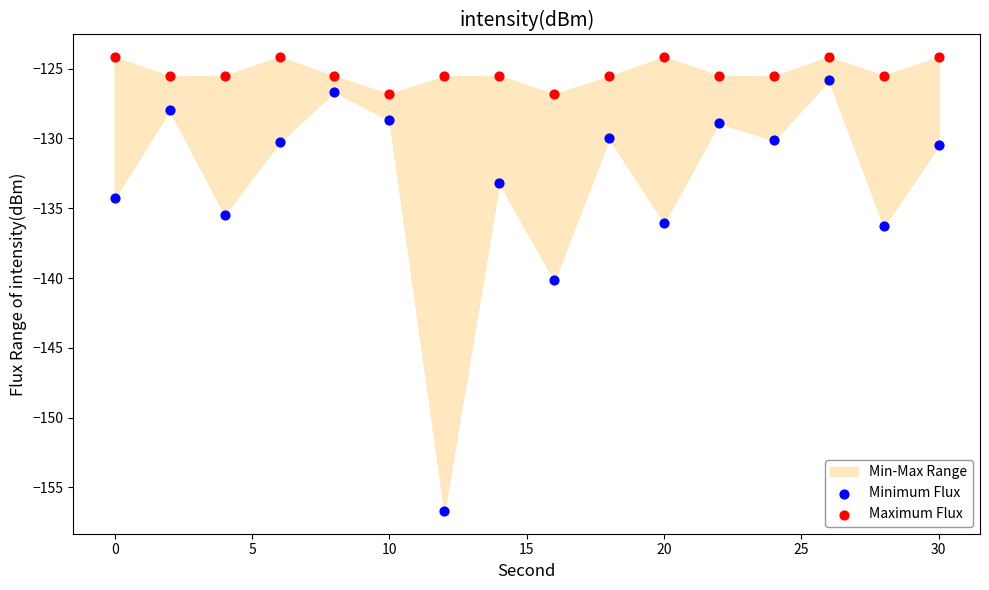

Which series contains the highest Y value?

Maximum Flux